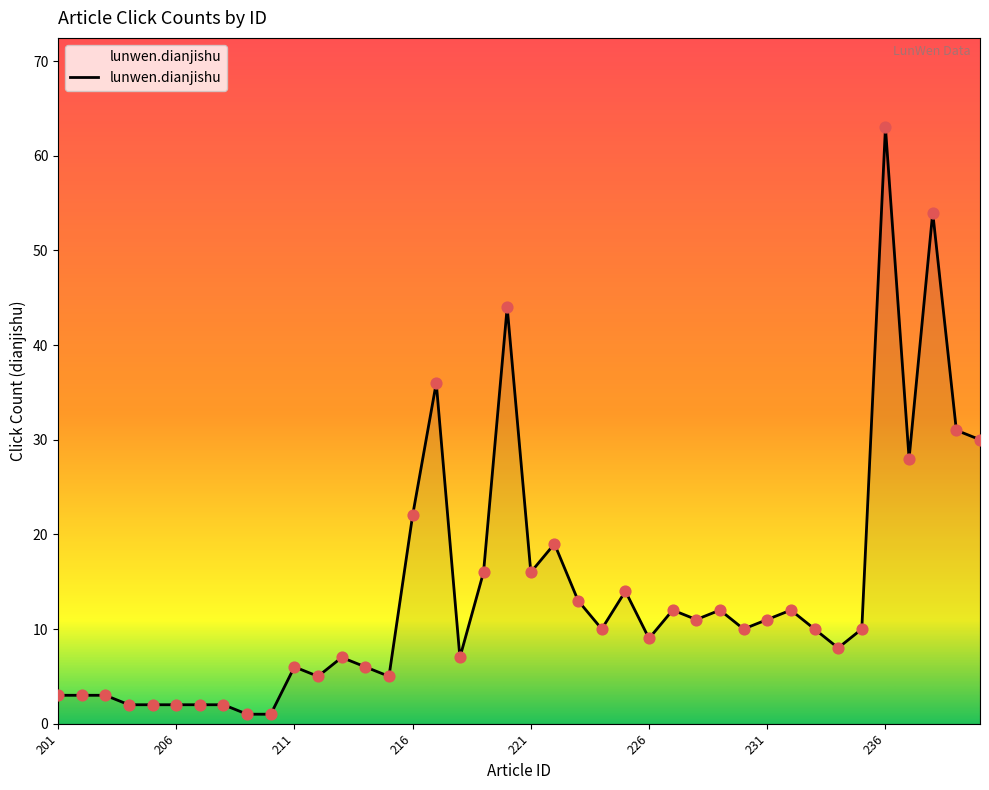

What is the greatest value displayed?

63